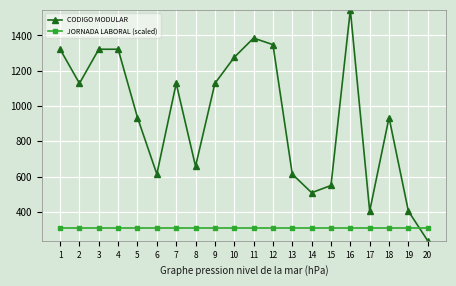

What is the maximum value shown in the chart?

1544691.0